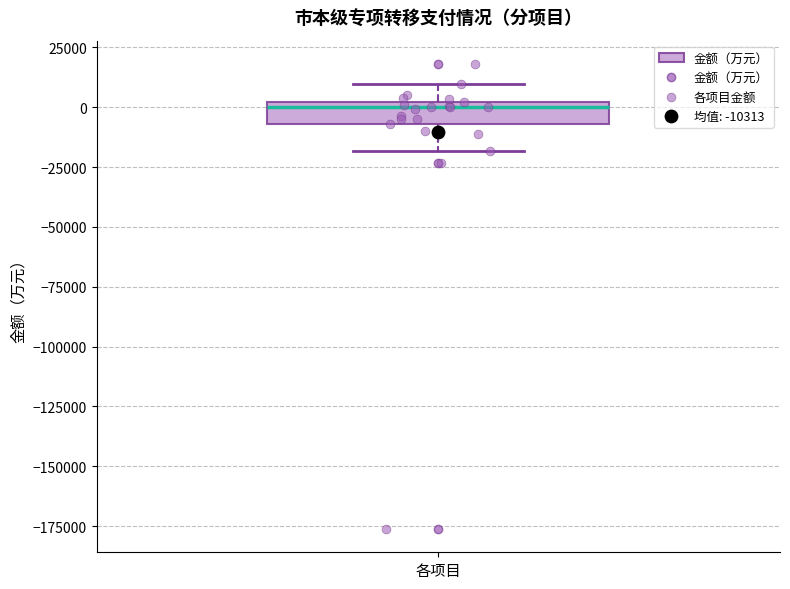

Transcribe this box plot: give where the median line is, the range the box spans, and where the two whiskers end, as read against the y-axis. The values are not printed on the chart, so give them approximately, as read against the axis.

median 0 (just below the box's upper edge), box -5000 to 0, whiskers -20000 to 10000